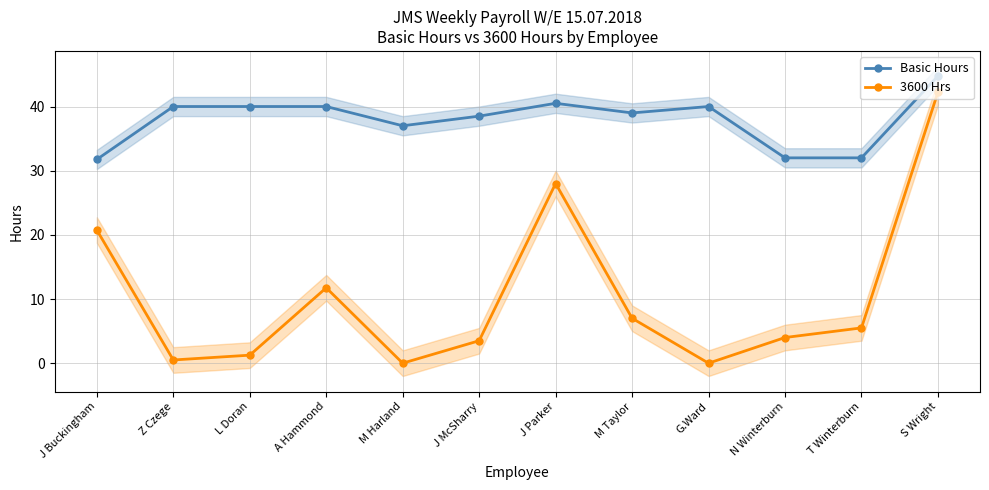

Rank the series by their maximum value, from highest to lowest.

Basic Hours, 3600 Hrs